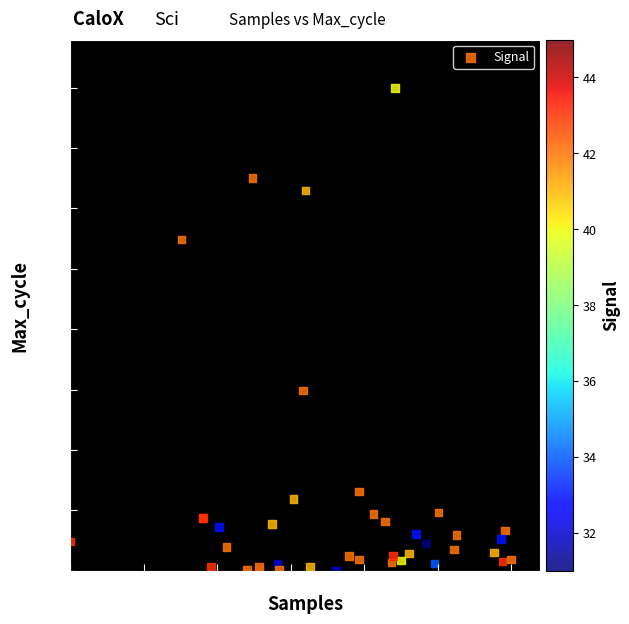

What Y value in the scatter plot is closest to 4000?

2983.1